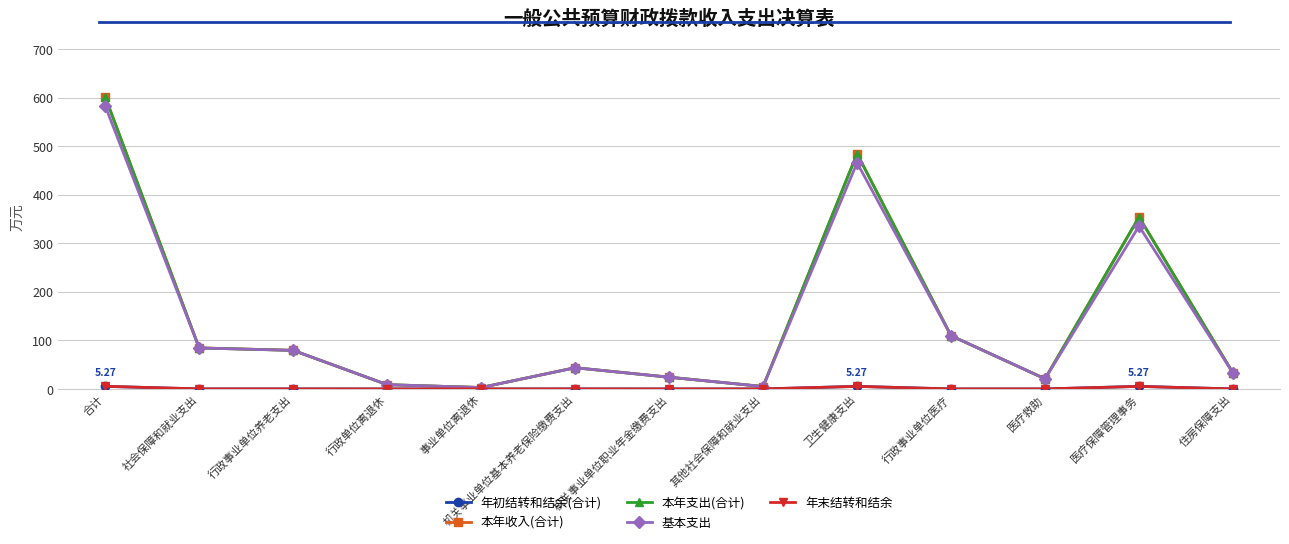

What is the difference between the highest and lowest values at 事业单位离退休?

2.9